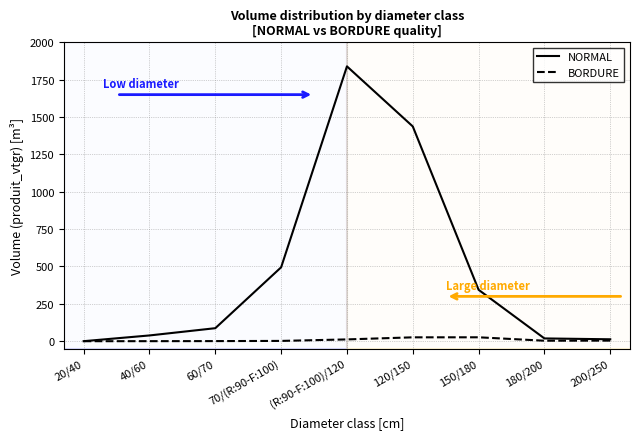

The NORMAL series shows 605.1 at (R:90-F:100)/120. True or false?

False